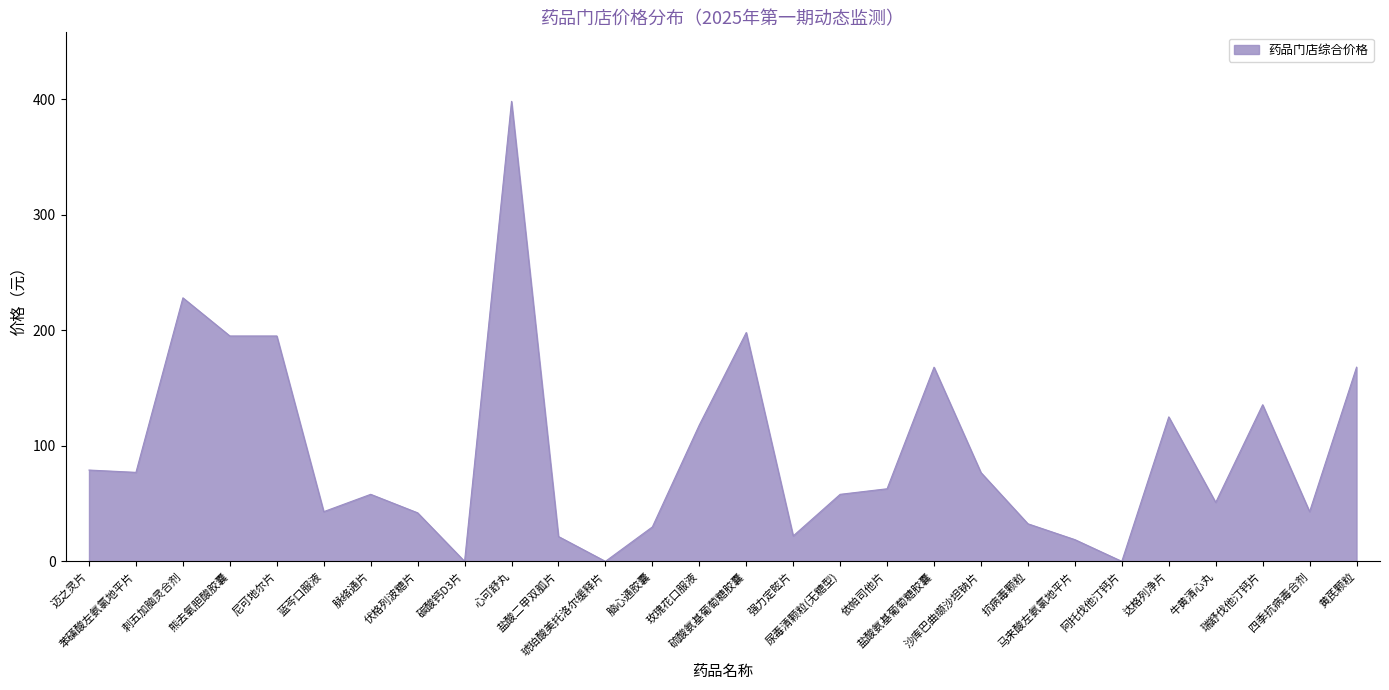

What is the greatest value displayed?

398.0